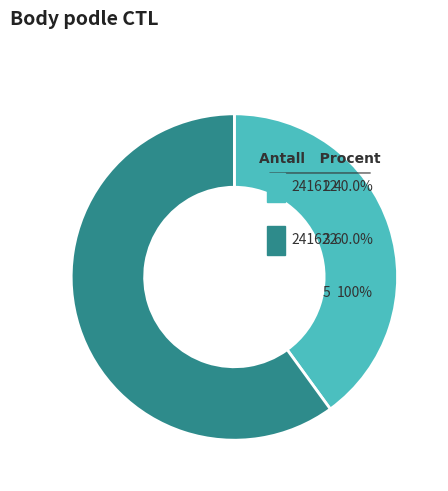

Which category has the biggest portion of the pie?

241622